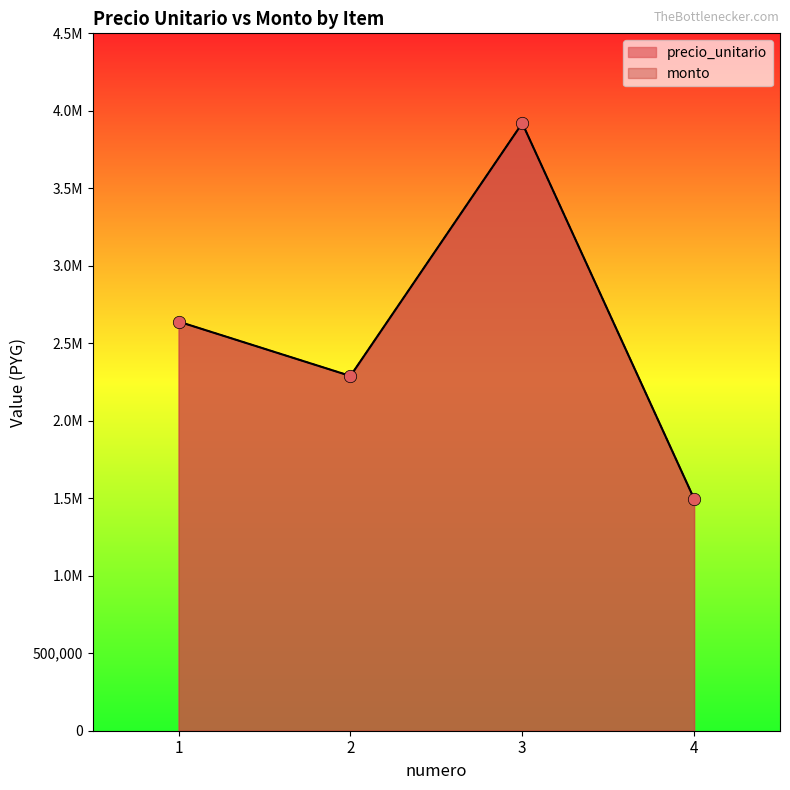

At which category is the sum across all series the highest?

3